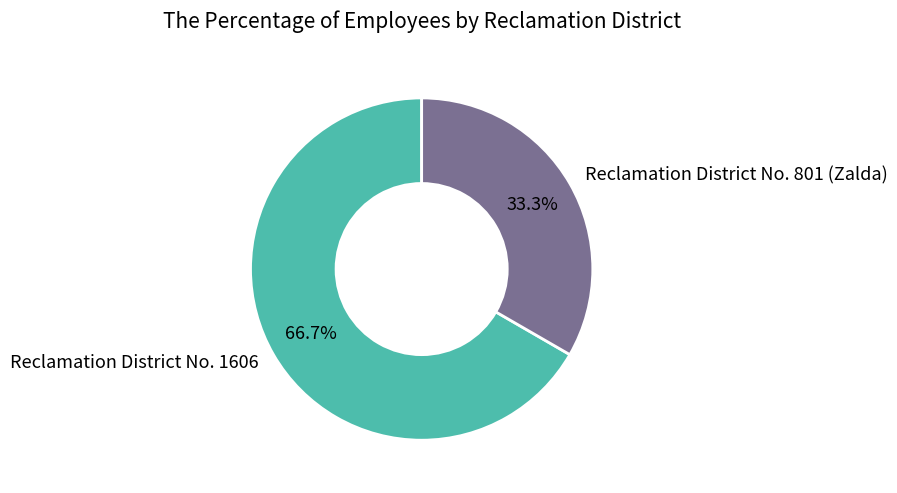

Is there any slice that represents more than half of the pie?

Yes